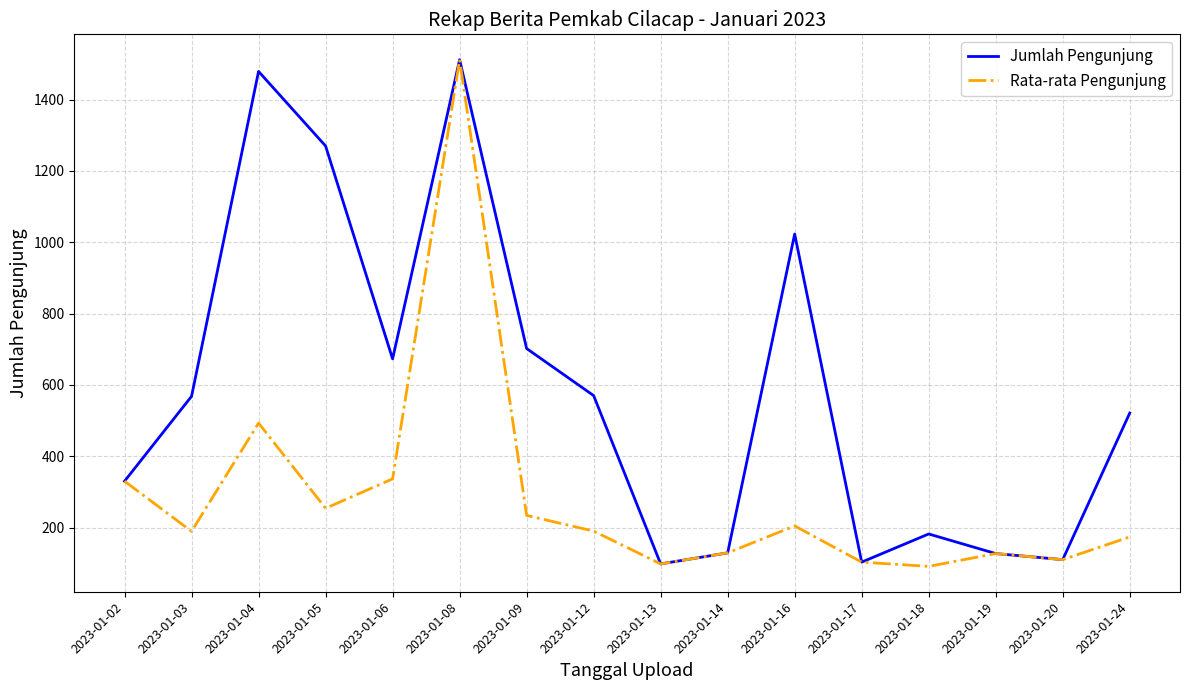

What is the difference between the Jumlah Pengunjung values at 2023-01-16 and 2023-01-13?

925.0